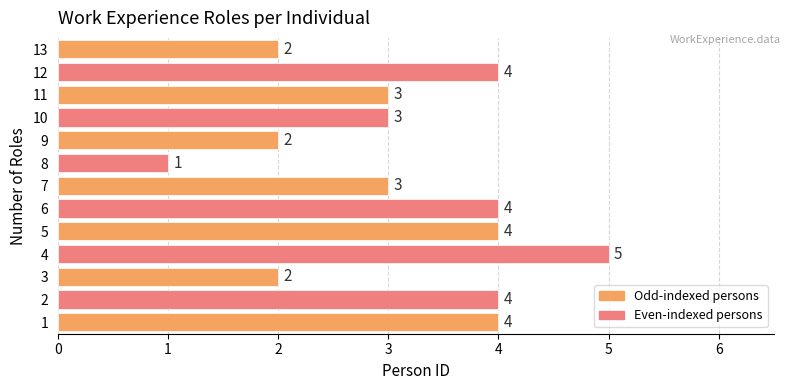

True or false: the data shows 3 at 11.

True